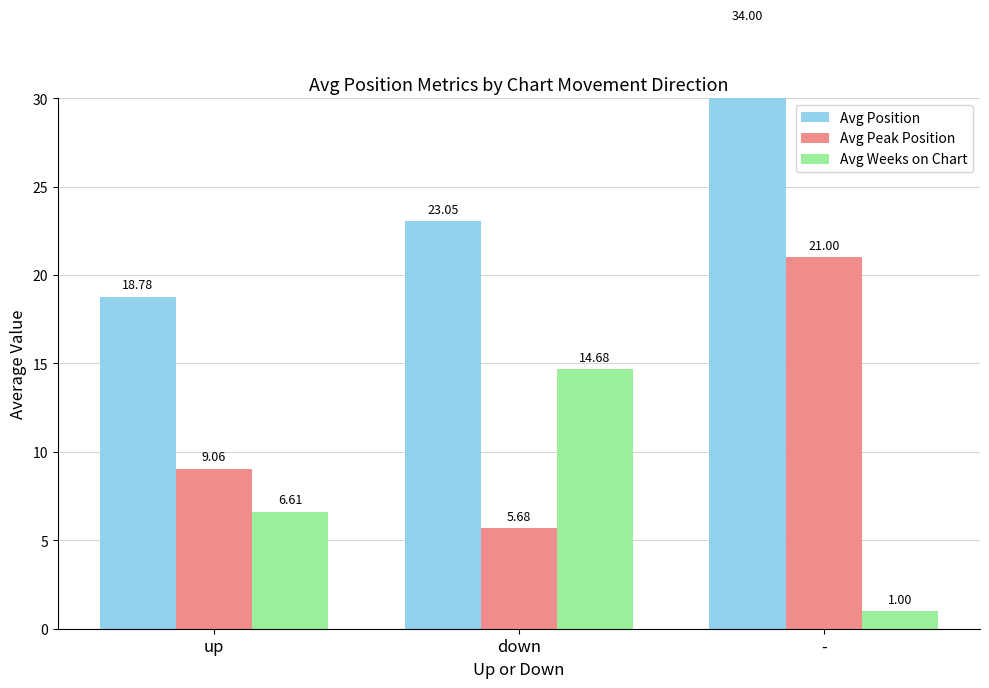

What is the value of the Avg Position bar at the 3rd from the left?

34.0